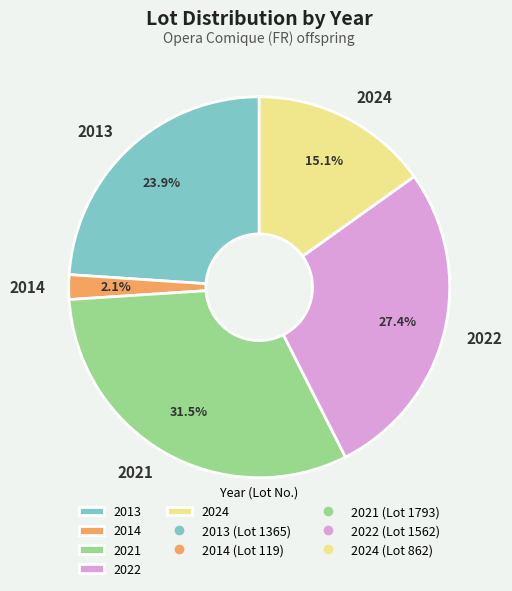

Between 2014 and 2022, which is larger?

2022